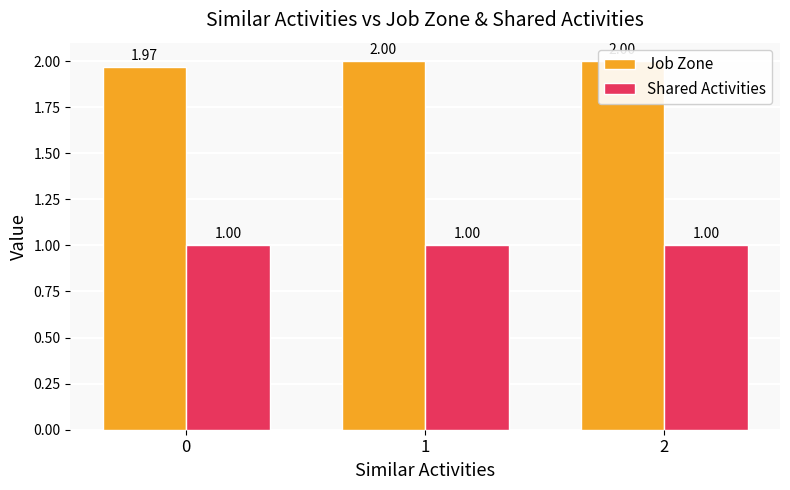

Count the number of categories in the chart.

3